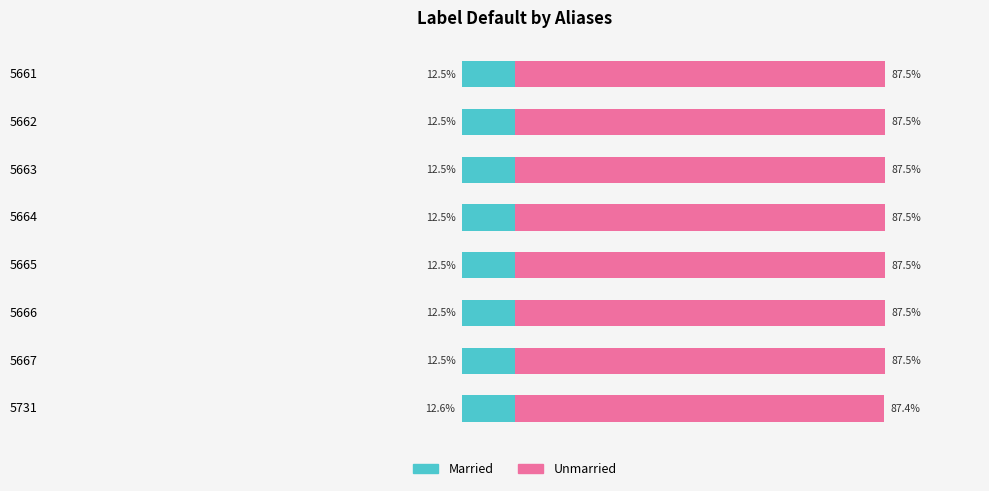

Read the Unmarried value at 5661.

87.5